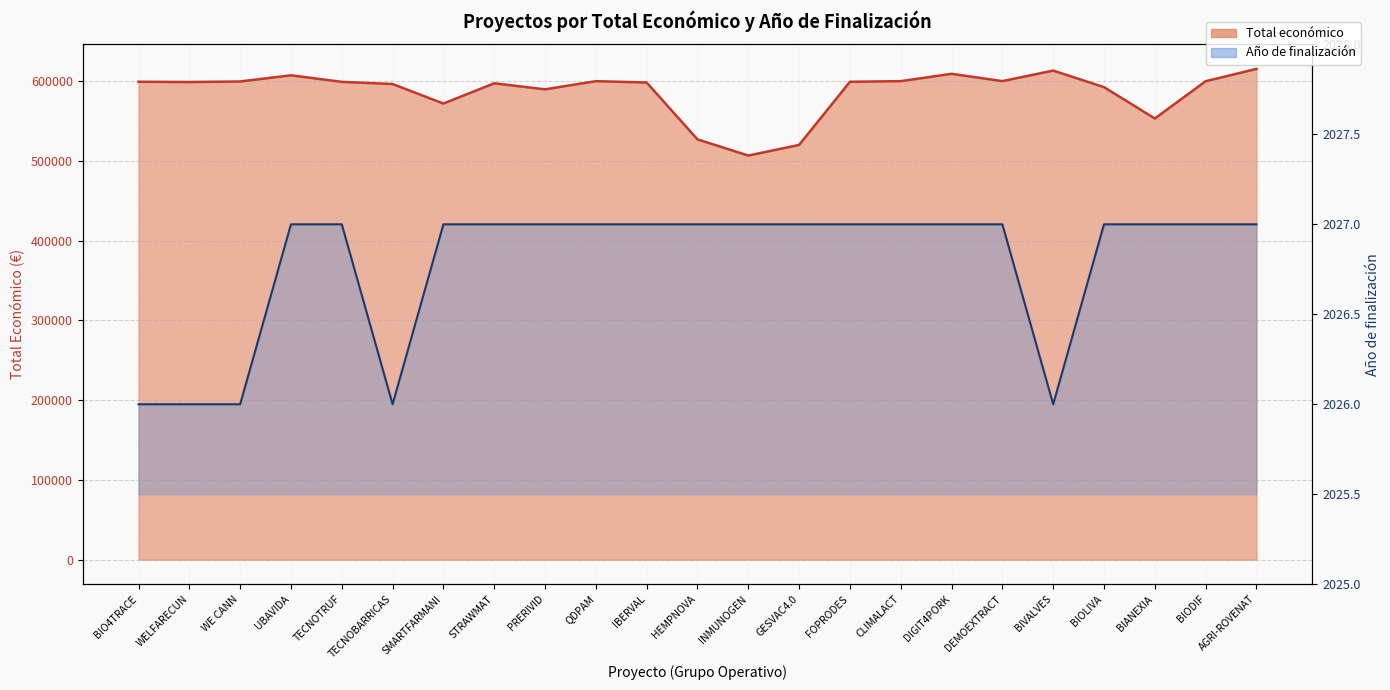

At which label does Total económico first exceed 599131?

BIO4TRACE